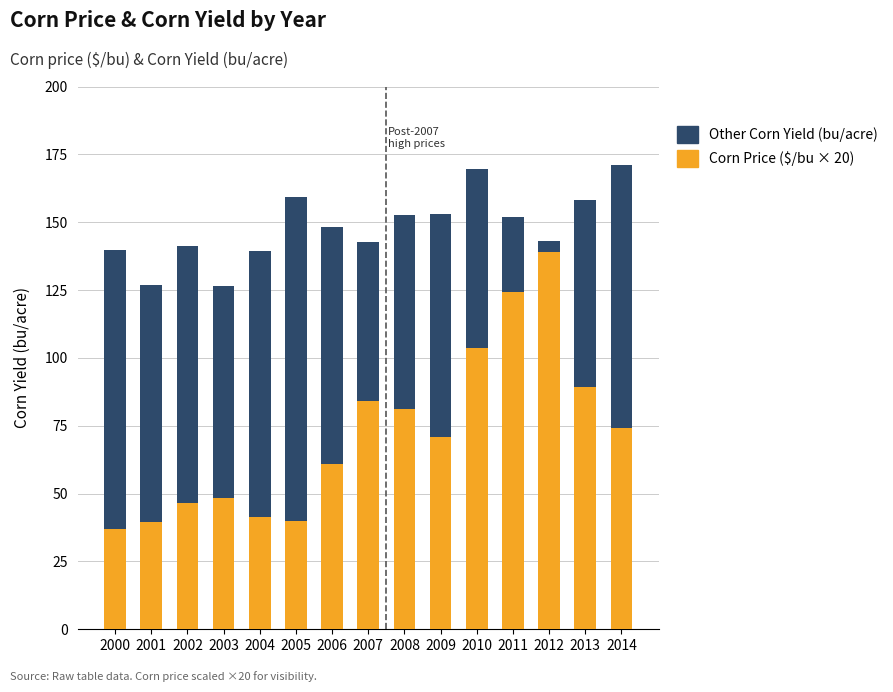

What is the total value across all series at 2002?

141.2